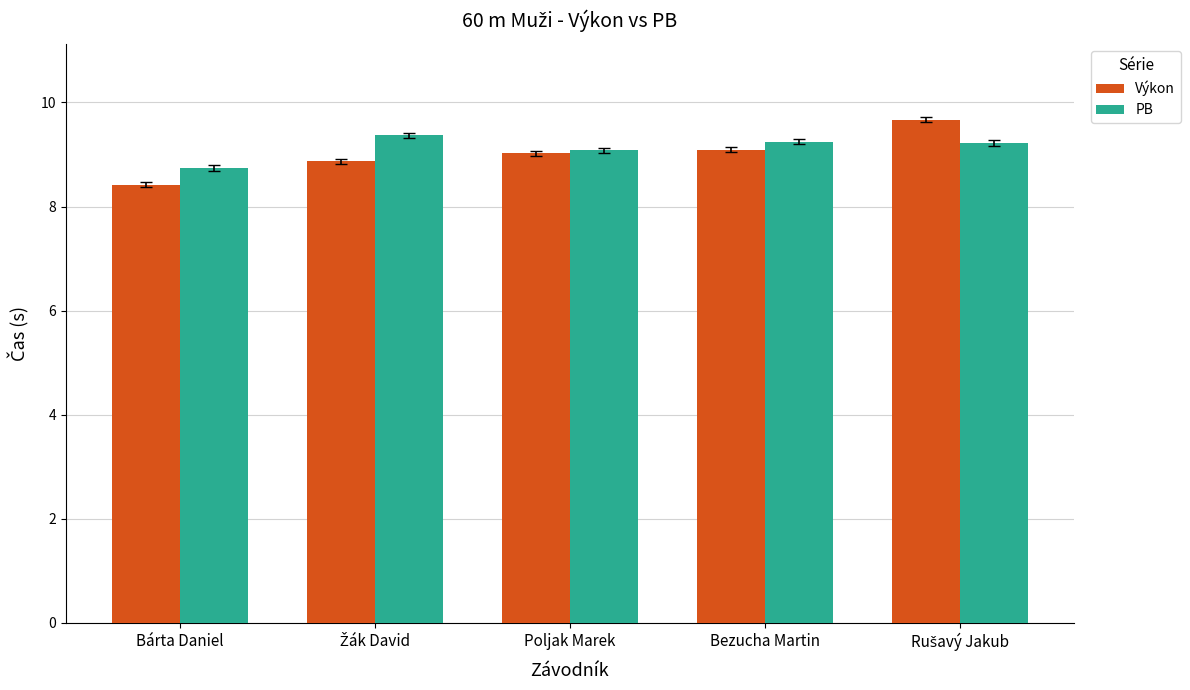

Is the value of PB at Bárta Daniel greater than the value of Výkon at Poljak Marek?

No